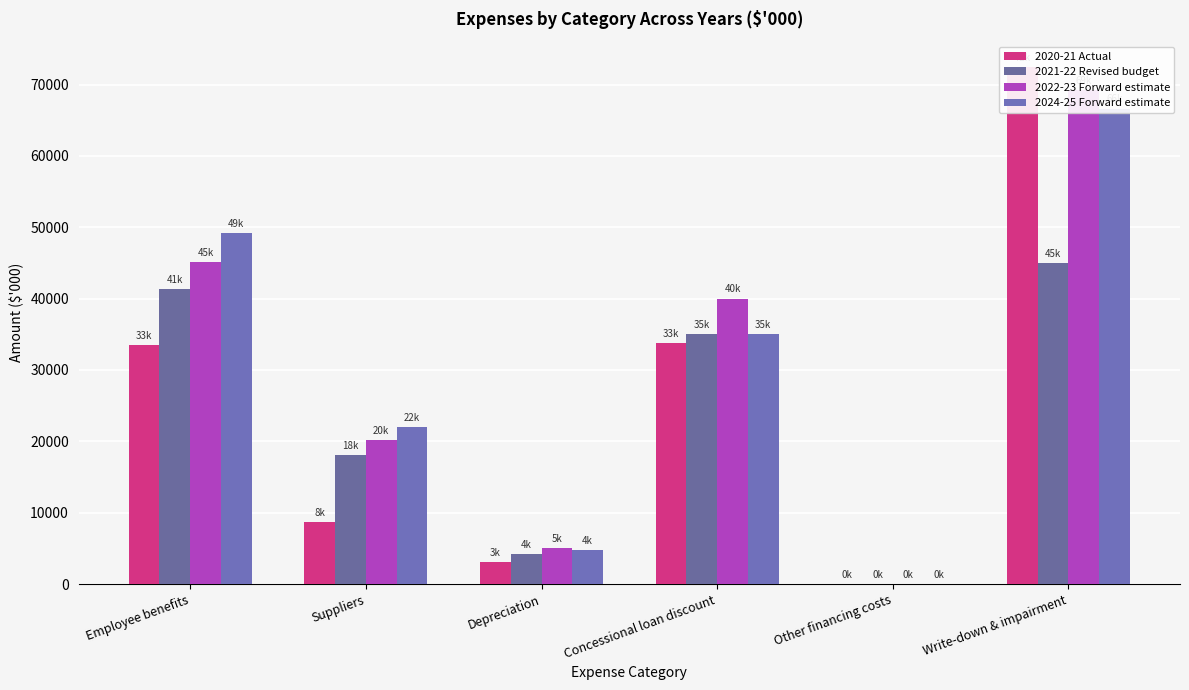

What is the spread (max minus min) of values at Suppliers?

13333